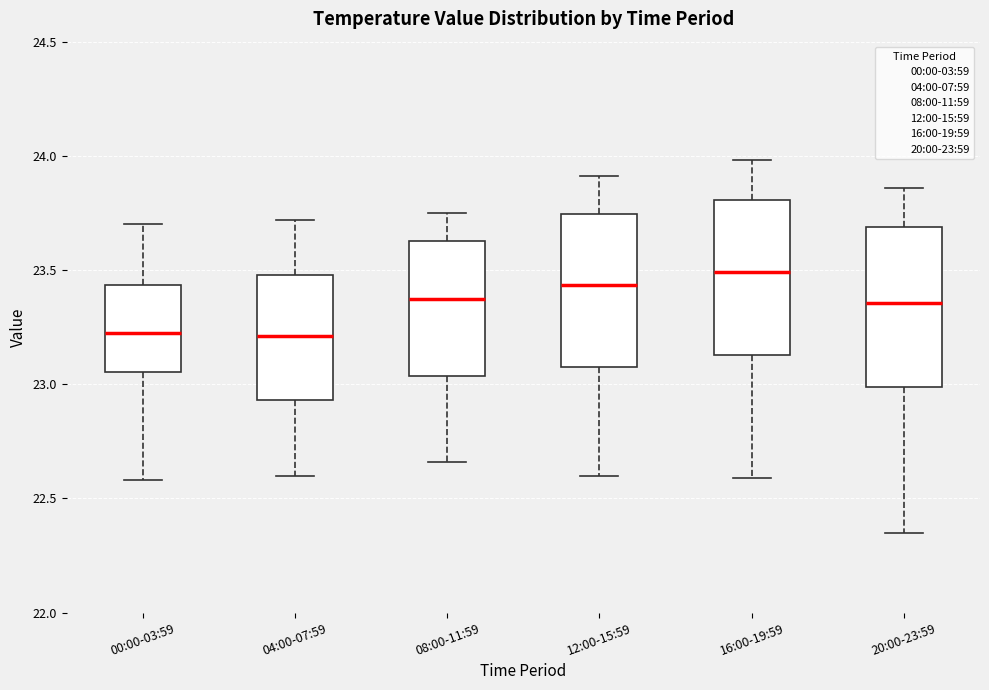

Reading left to right, transcribe this box plot: for each box, give where its median line is, the range the box spans, and where its two whiskers end, as read against the y-axis. The values are not printed on the chart, so give them approximately, as read against the axis.

00:00-03:59: median 23.25, box 23.05 to 23.45, whiskers 22.60 to 23.70
04:00-07:59: median 23.20, box 22.95 to 23.50, whiskers 22.60 to 23.70
08:00-11:59: median 23.40, box 23.05 to 23.65, whiskers 22.65 to 23.75
12:00-15:59: median 23.45, box 23.10 to 23.75, whiskers 22.60 to 23.90
16:00-19:59: median 23.50, box 23.15 to 23.80, whiskers 22.60 to 24.00
20:00-23:59: median 23.35, box 23.00 to 23.70, whiskers 22.35 to 23.85